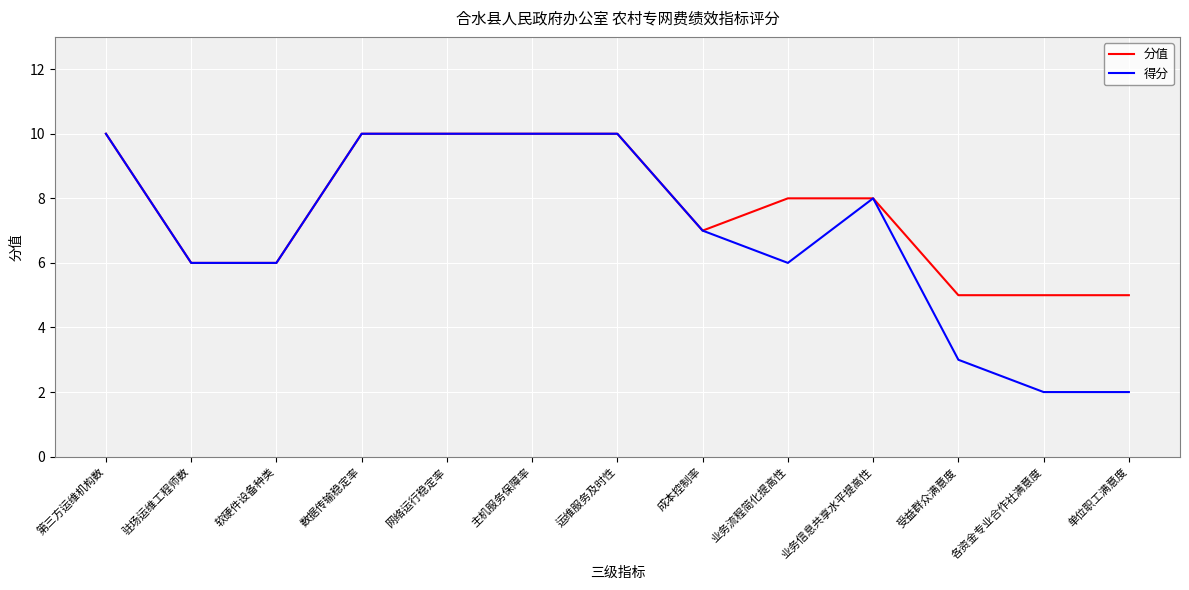

What is the minimum value for 分值?

5